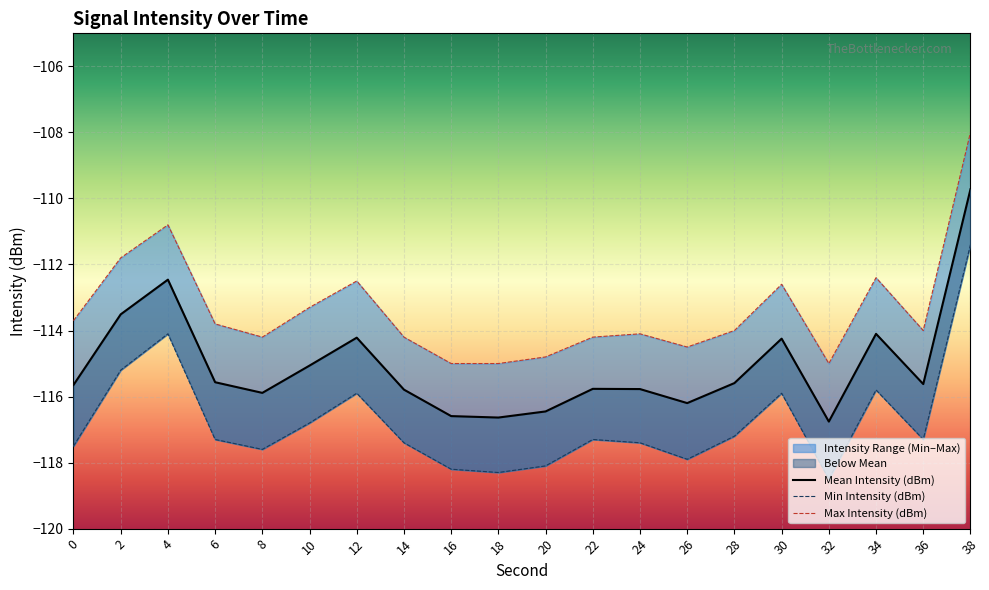

What is the value of the Mean Intensity (dBm) point at the 11th from the left?

-116.5